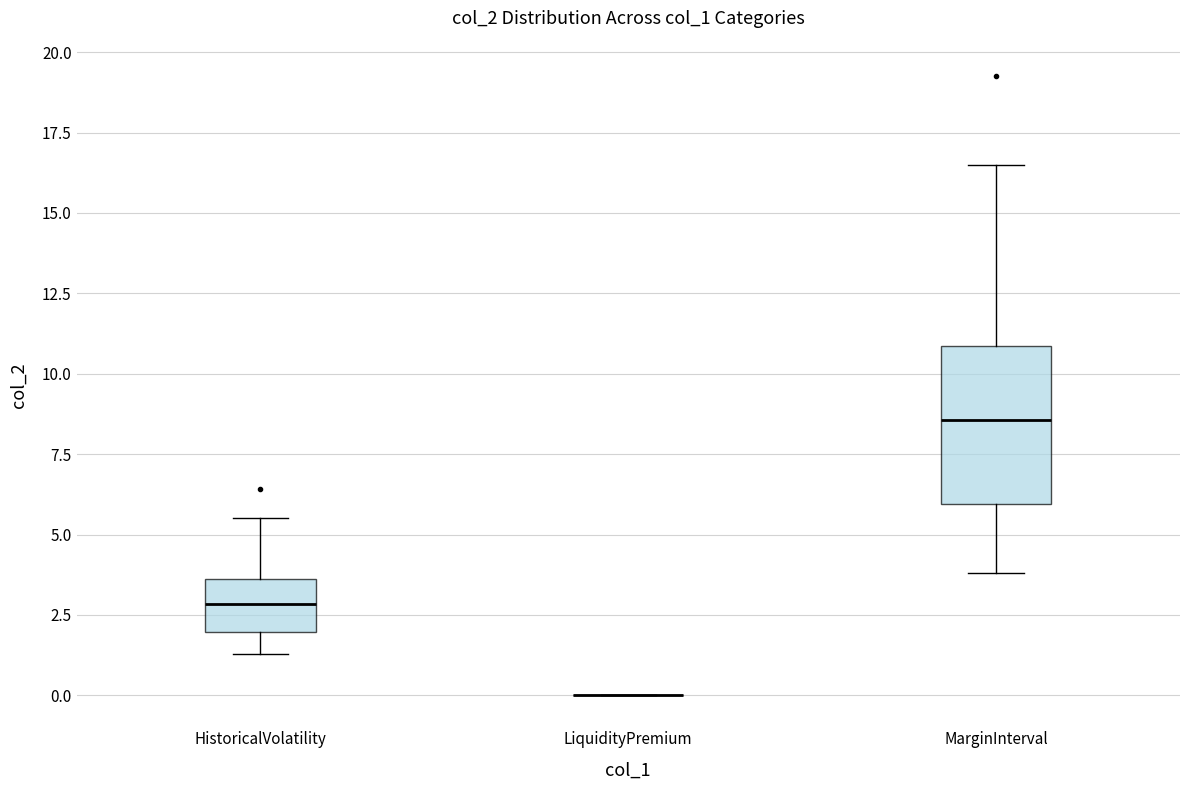

Comparing the boxes themselves (not the whiskers), which one is the tallest?

MarginInterval